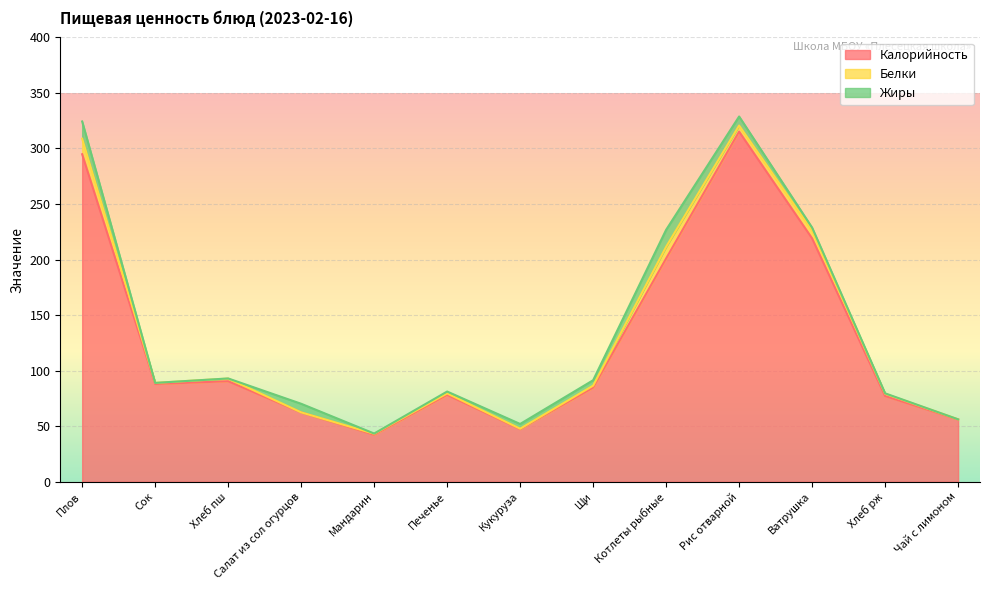

Between Мандарин and Печенье, which series saw the biggest shift?

Калорийность